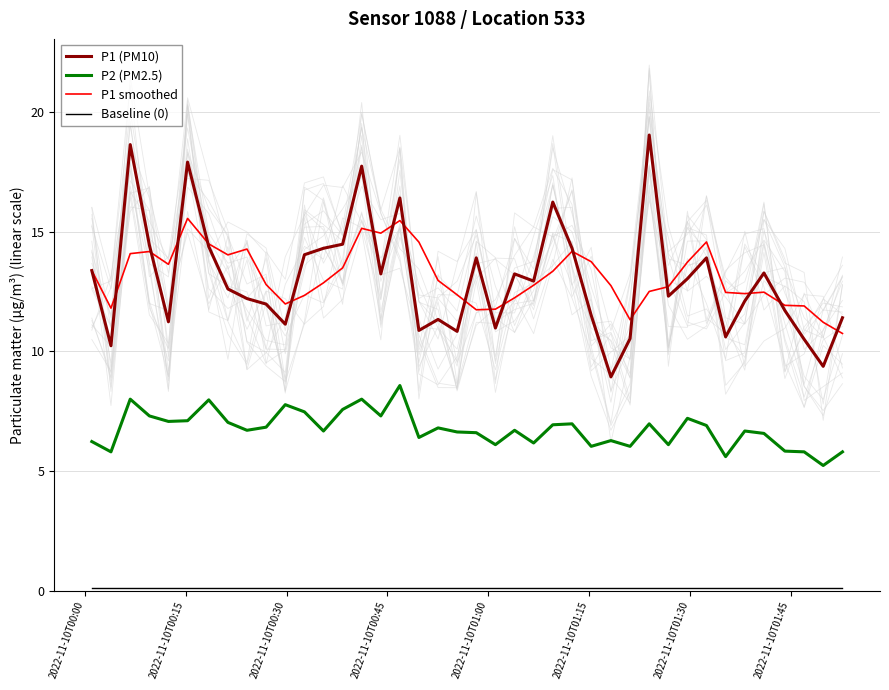

How many categories are shown in the chart?

40